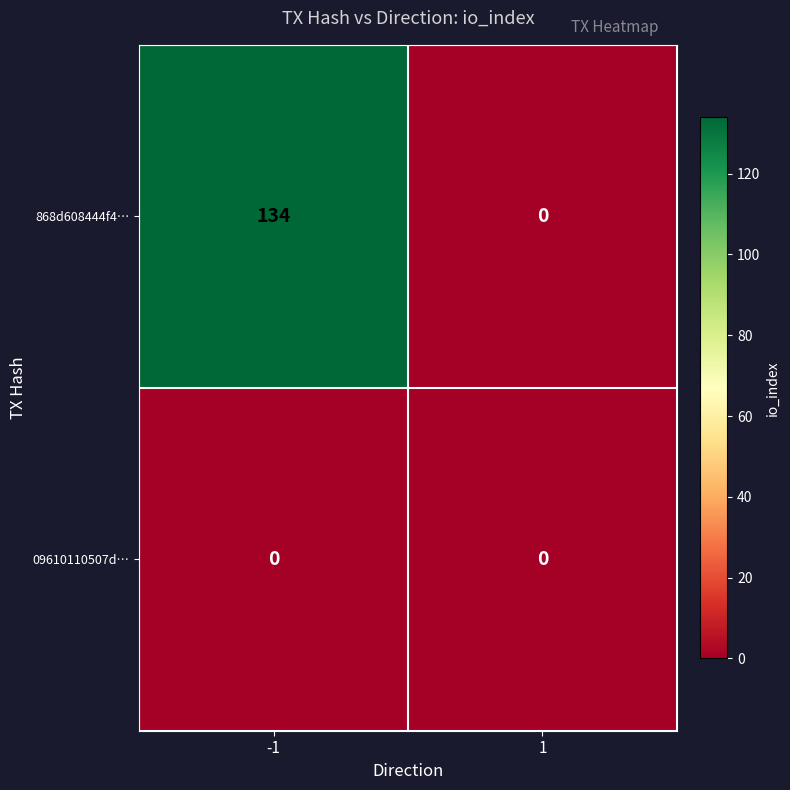

What is the sum of the 868d608444f4… values at 1 and -1?

134